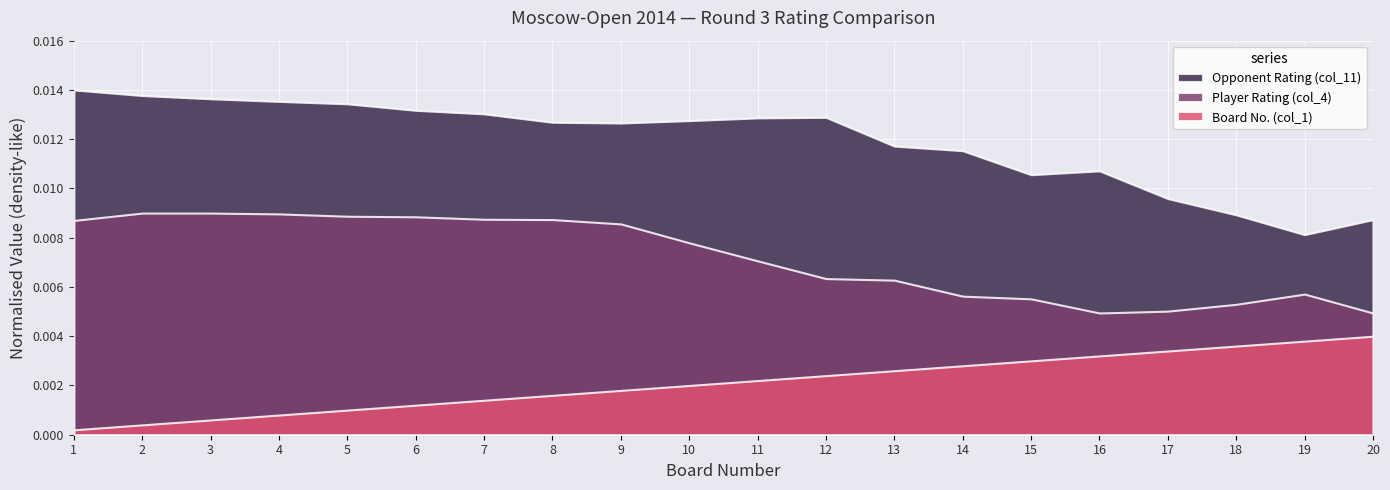

True or false: Opponent Rating (col_11) and Board No. (col_1) intersect in this chart.

False